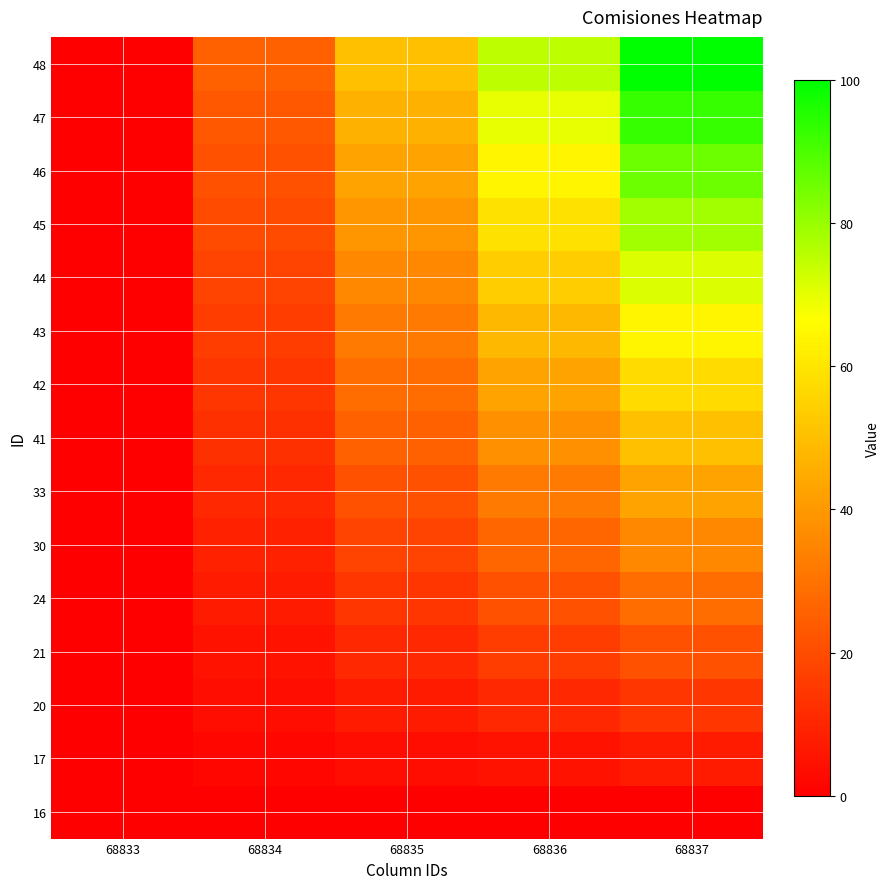

Which category has the lowest value across all series?

68833